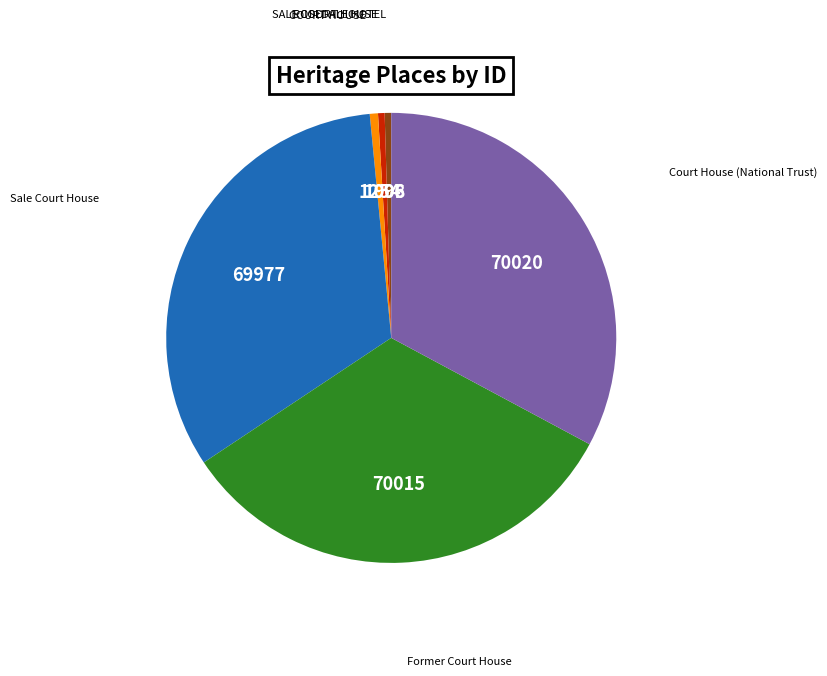

Is there a majority slice in this chart?

No